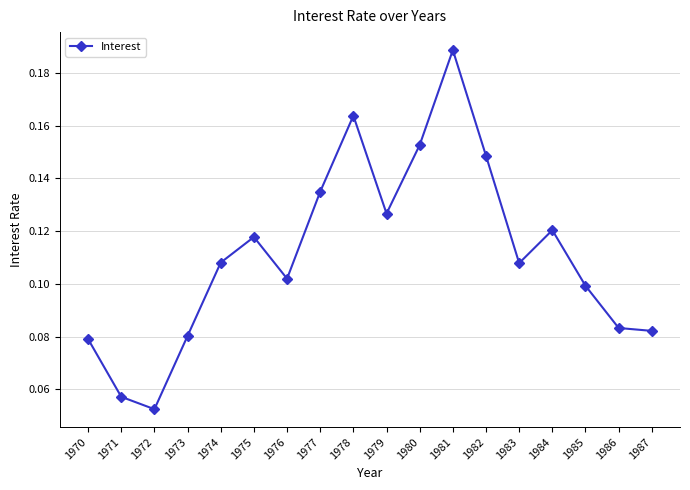

Is it true that the value at 1975 is 0.1?

True